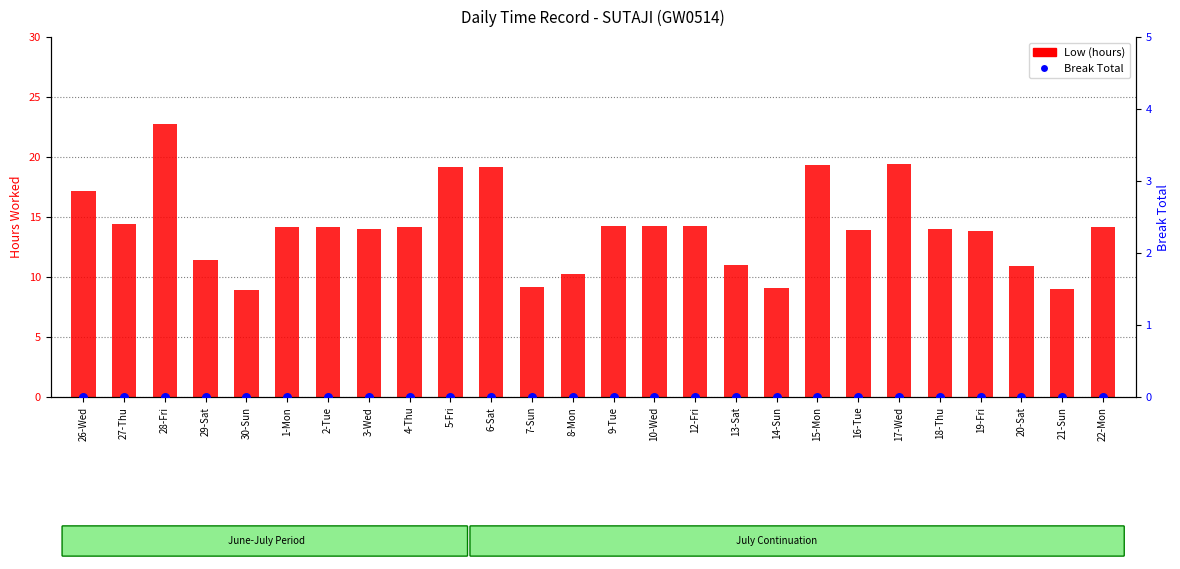

Is the value of Low (hours) at 3-Wed greater than the value of Break Total at 28-Fri?

Yes